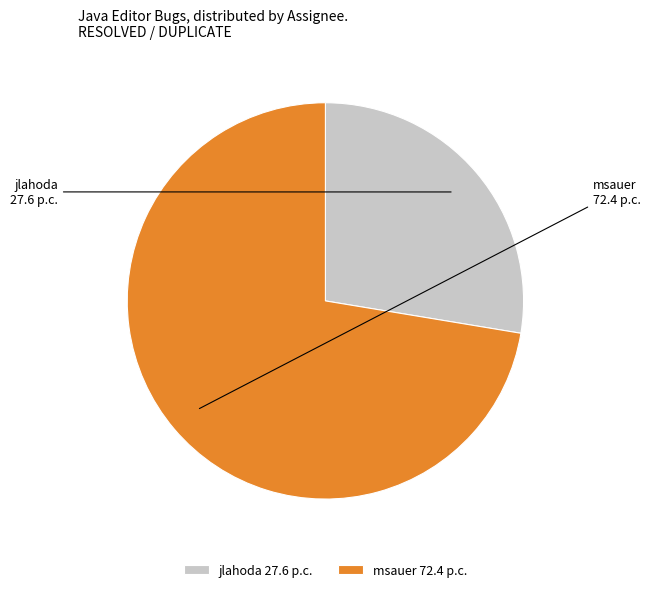

Do jlahoda and msauer together represent more than half of the pie?

Yes